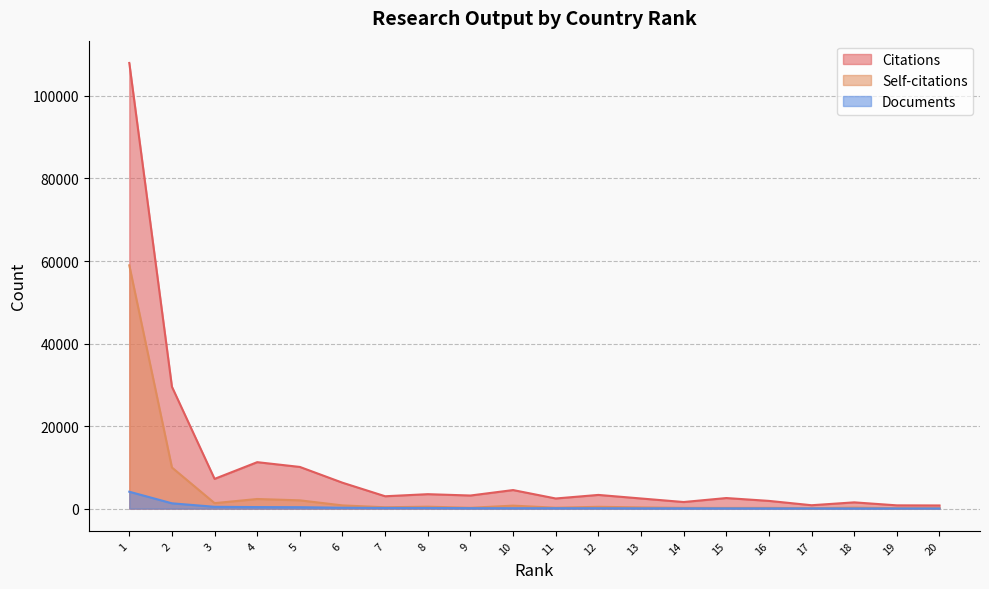

True or false: Documents and Self-citations cross at least once.

False